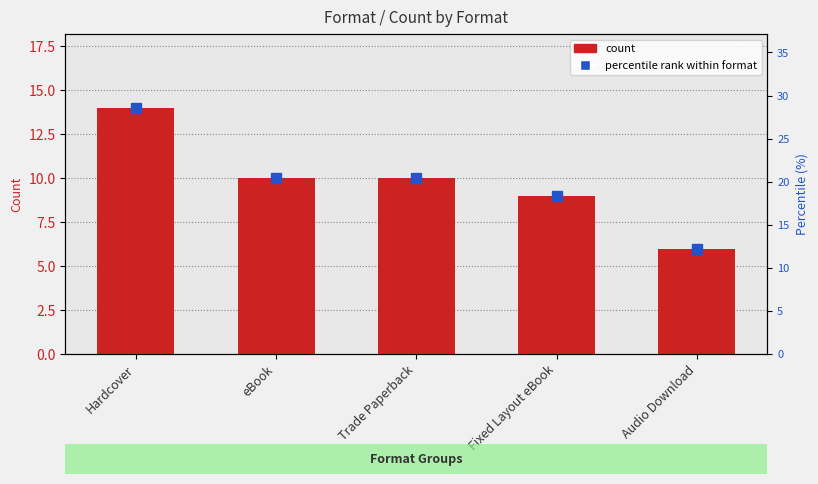

Are the bars horizontal?

No